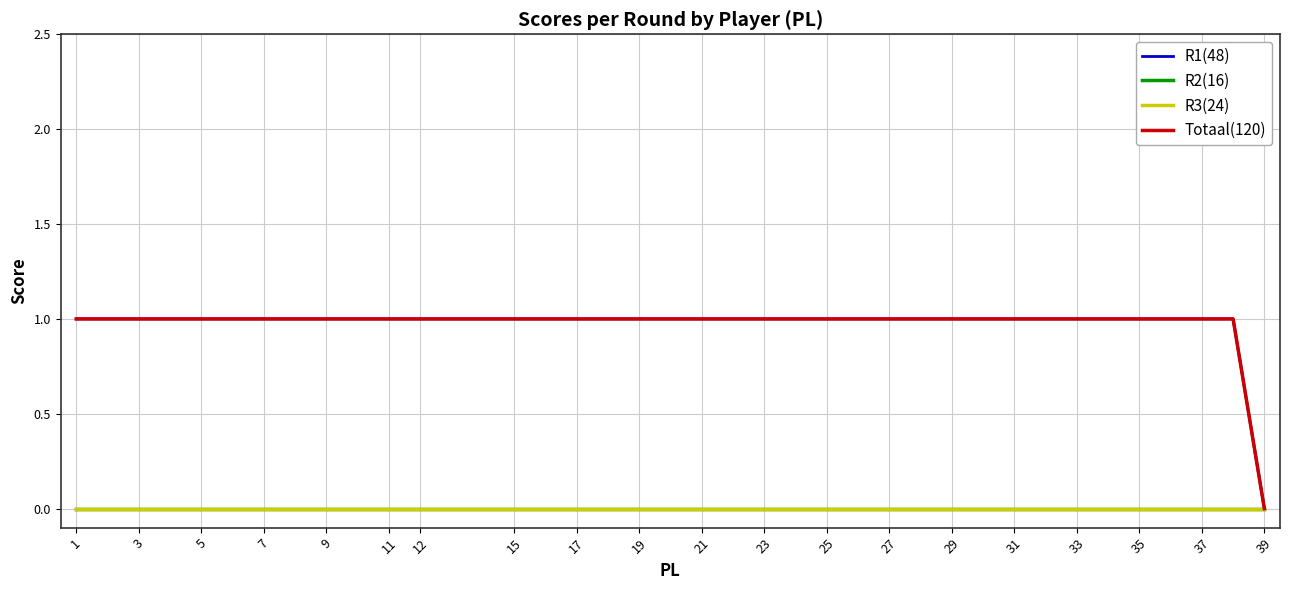

Which category has the highest value across all series?

1